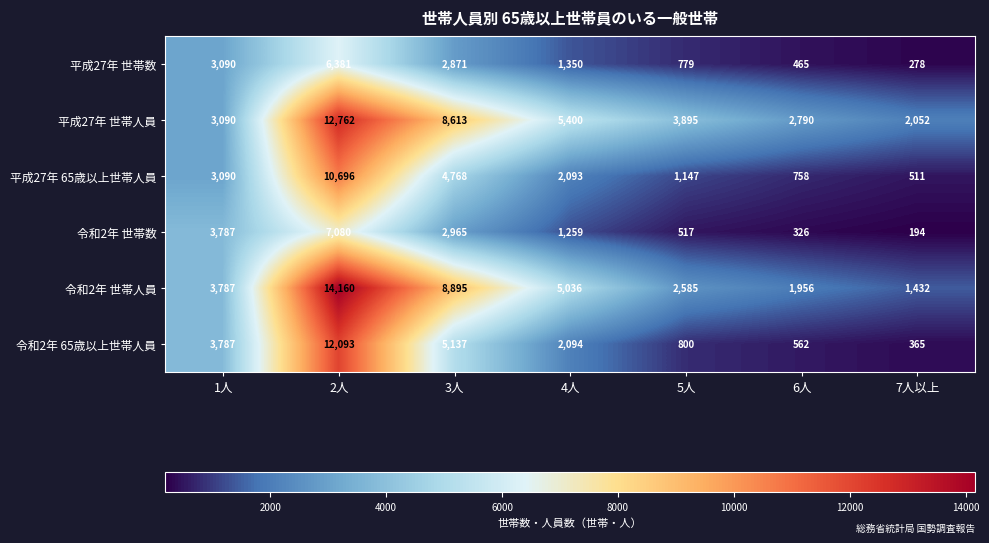

What is the maximum value shown in the chart?

14160